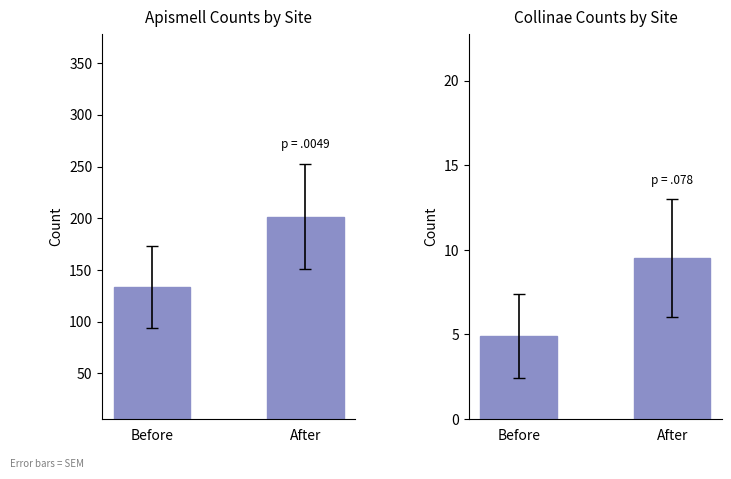

Reading right to left, list all the values displayed in this chart.

Apismell: After=201.5	Before=133.3
collinae: After=9.5	Before=4.9